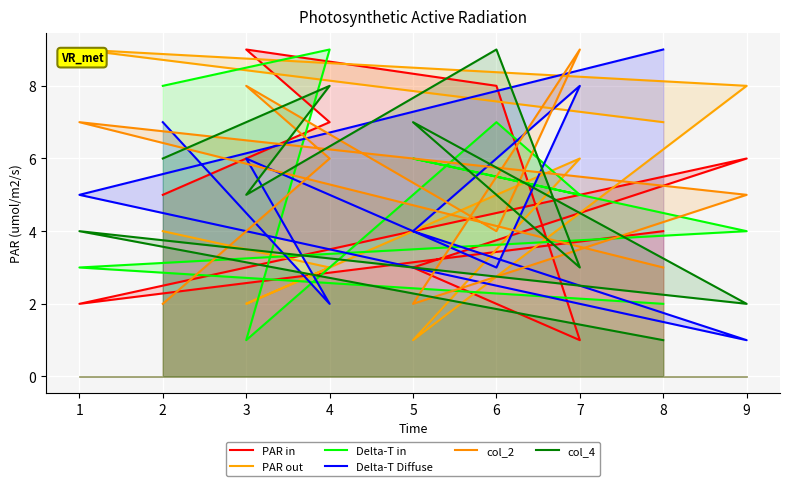

Does the chart display data point markers on the line(s)?

No